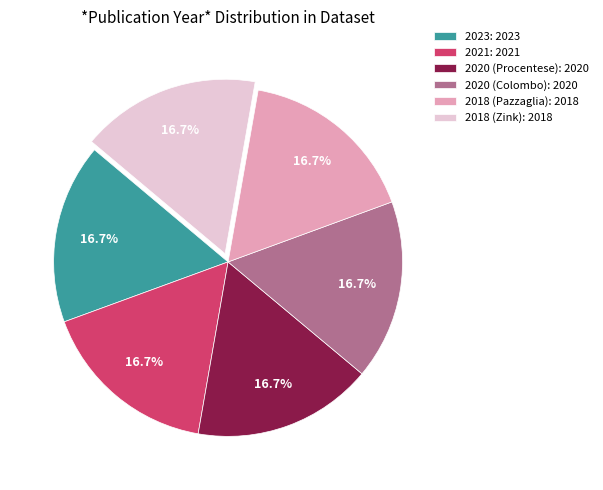

Is it true that 2020 (Procentese) is 17% of the pie?

True